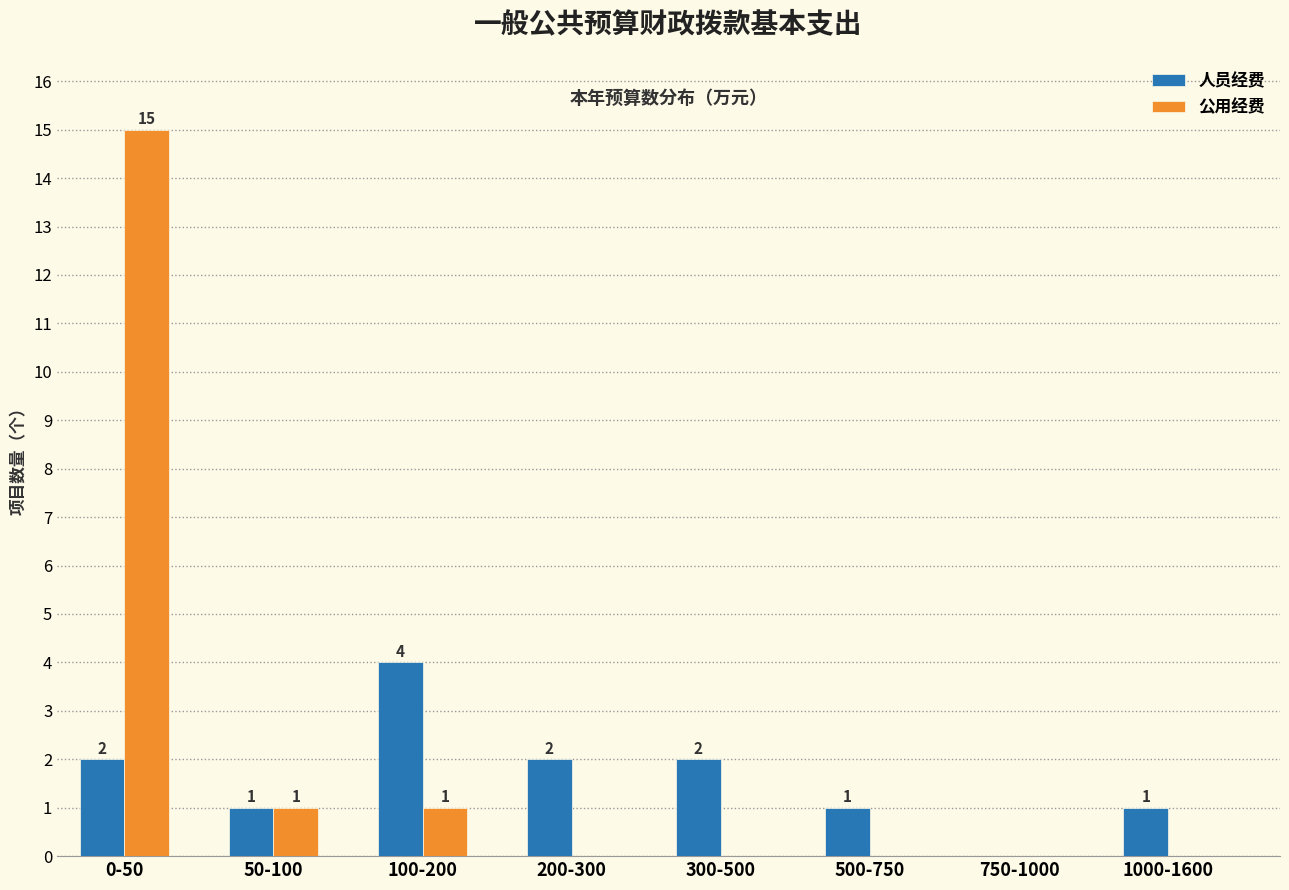

Reading left to right, extract all data points from this chart.

人员经费: 0-50=2	50-100=1	100-200=4	200-300=2	300-500=2	500-750=1	750-1000=0	1000-1600=1
公用经费: 0-50=15	50-100=1	100-200=1	200-300=0	300-500=0	500-750=0	750-1000=0	1000-1600=0